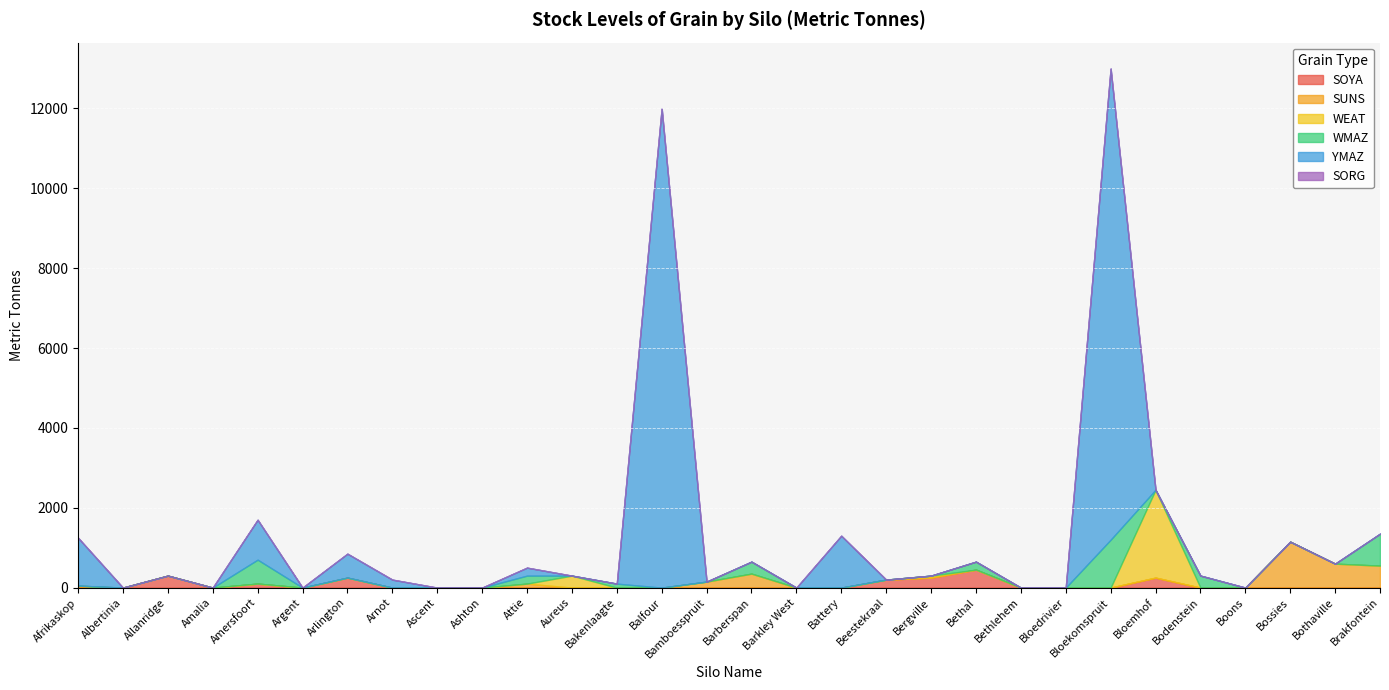

What is the maximum value for SOYA?

450